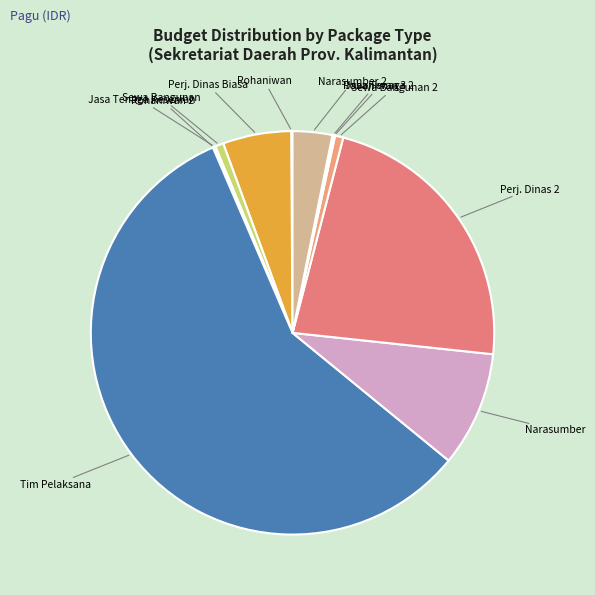

Which slice is the largest?

Tim Pelaksana